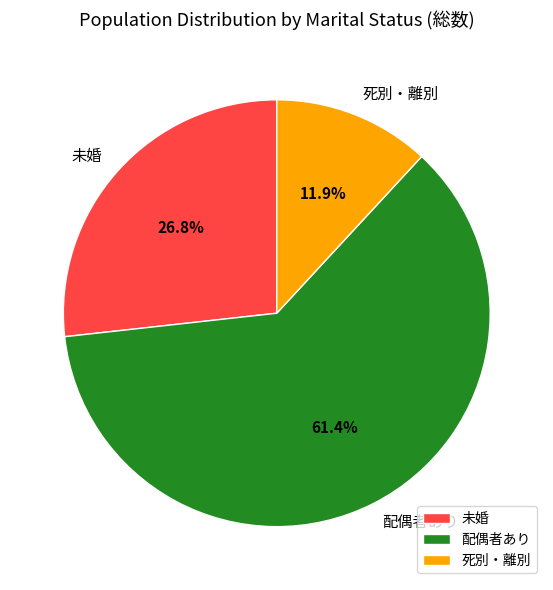

To the nearest percent, what percentage of the pie is 死別・離別?

12%